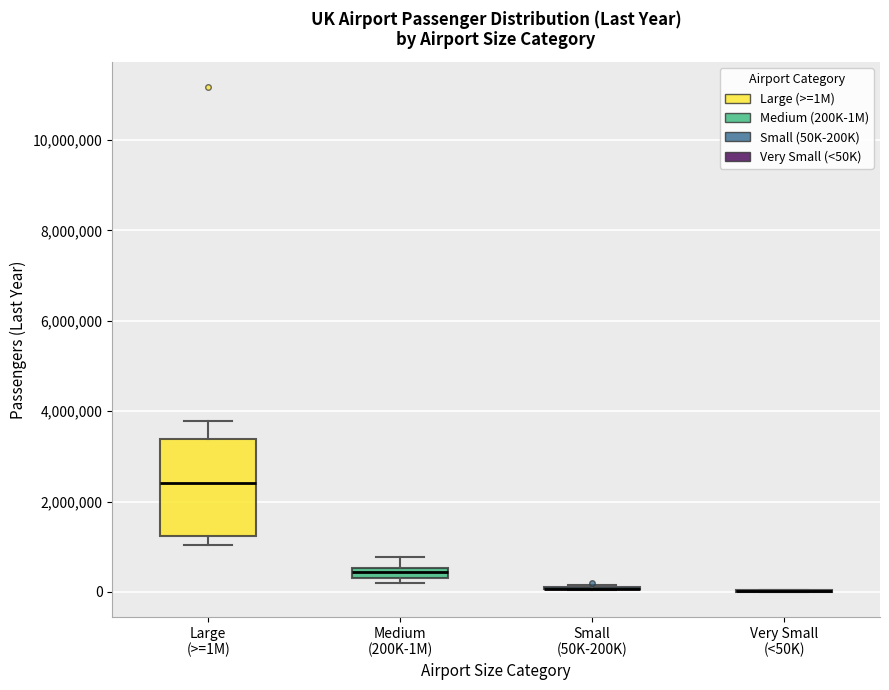

Comparing the boxes themselves (not the whiskers), which one is the tallest?

Large (>=1M)